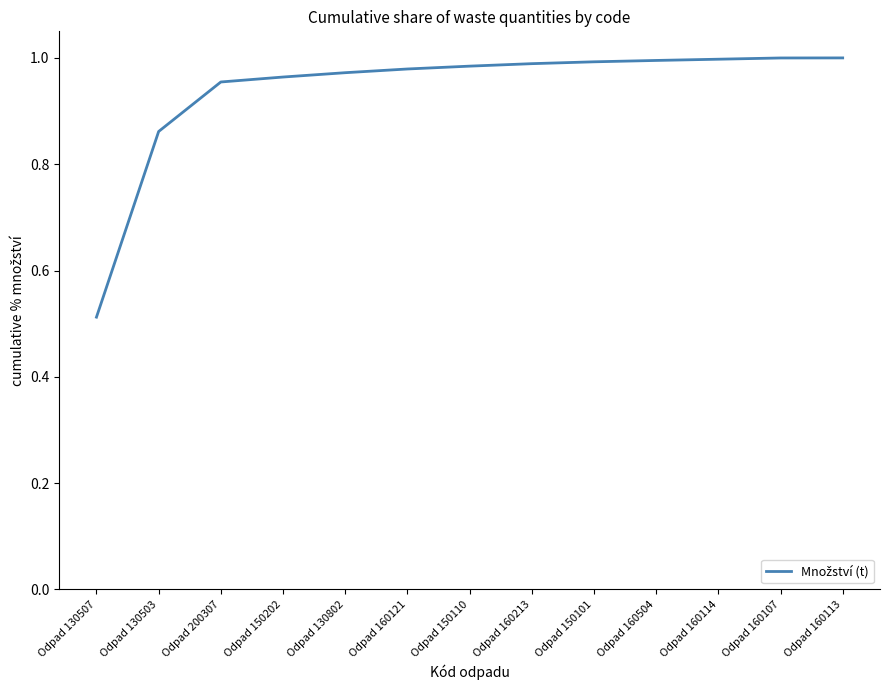

Is it true that the value at Odpad 160107 is 1.0?

True